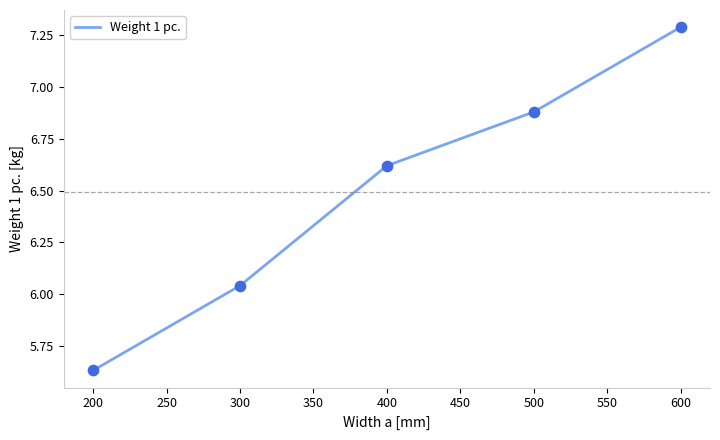

Which has a higher value, 500 or 200?

500